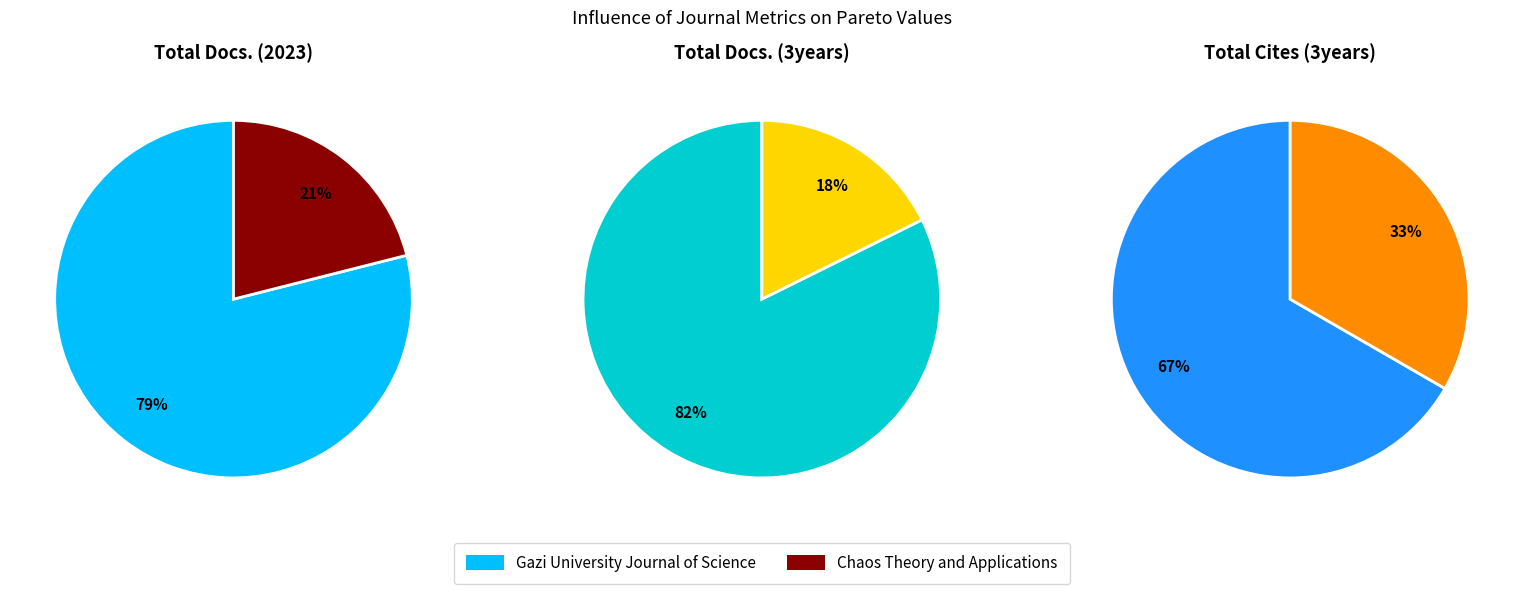

Is it true that Gazi University Journal of Science is 85% of the pie?

False